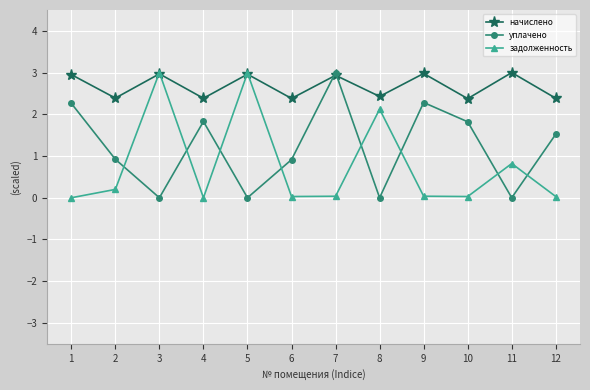

Is it true that задолженность equals 0.2 at 2?

True